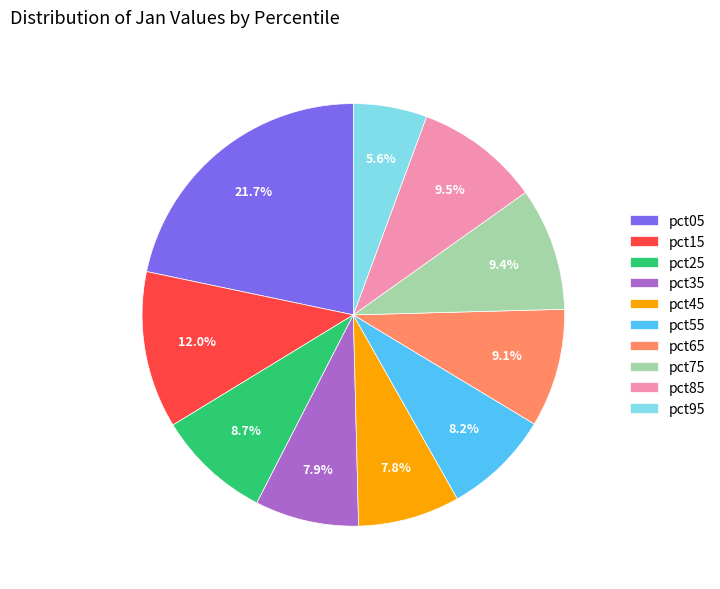

To the nearest percent, what is the combined percentage of pct95 and pct25?

14%